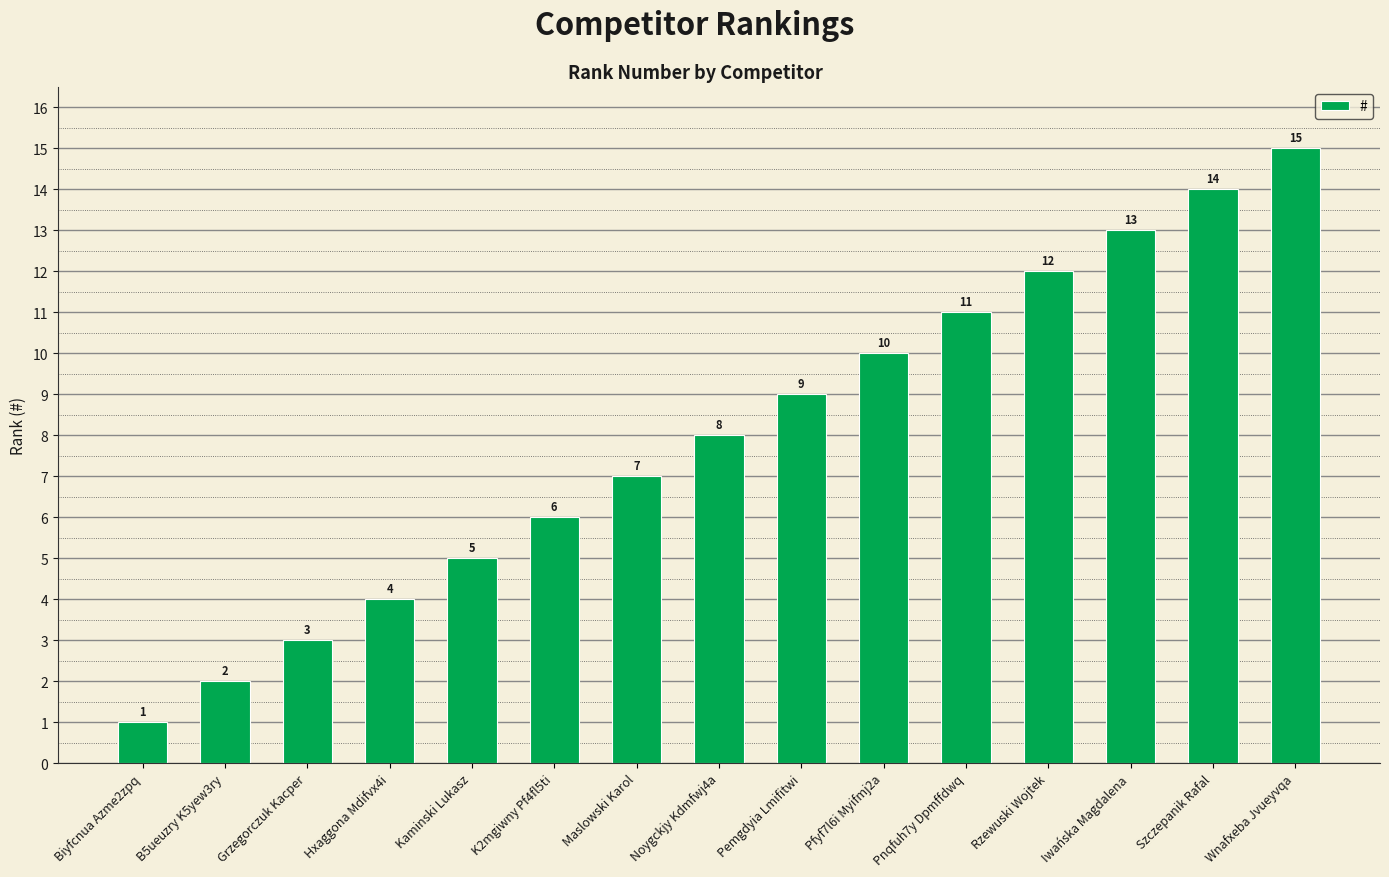

What is the label of the 5th bar from the right?

Pnqfuh7y Dpmffdwq